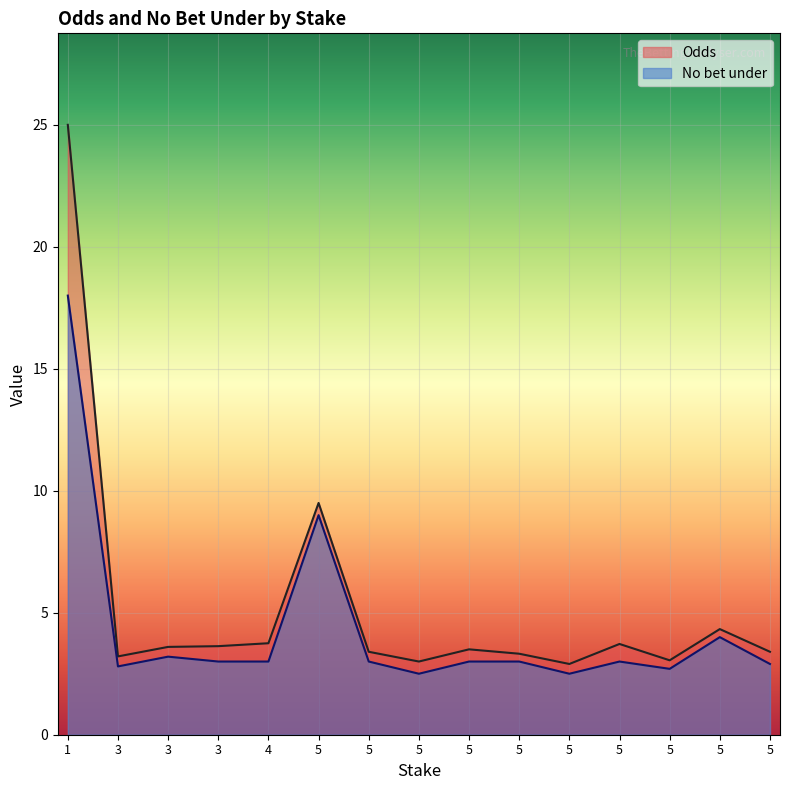

What is the label of the 8th point from the left?

5